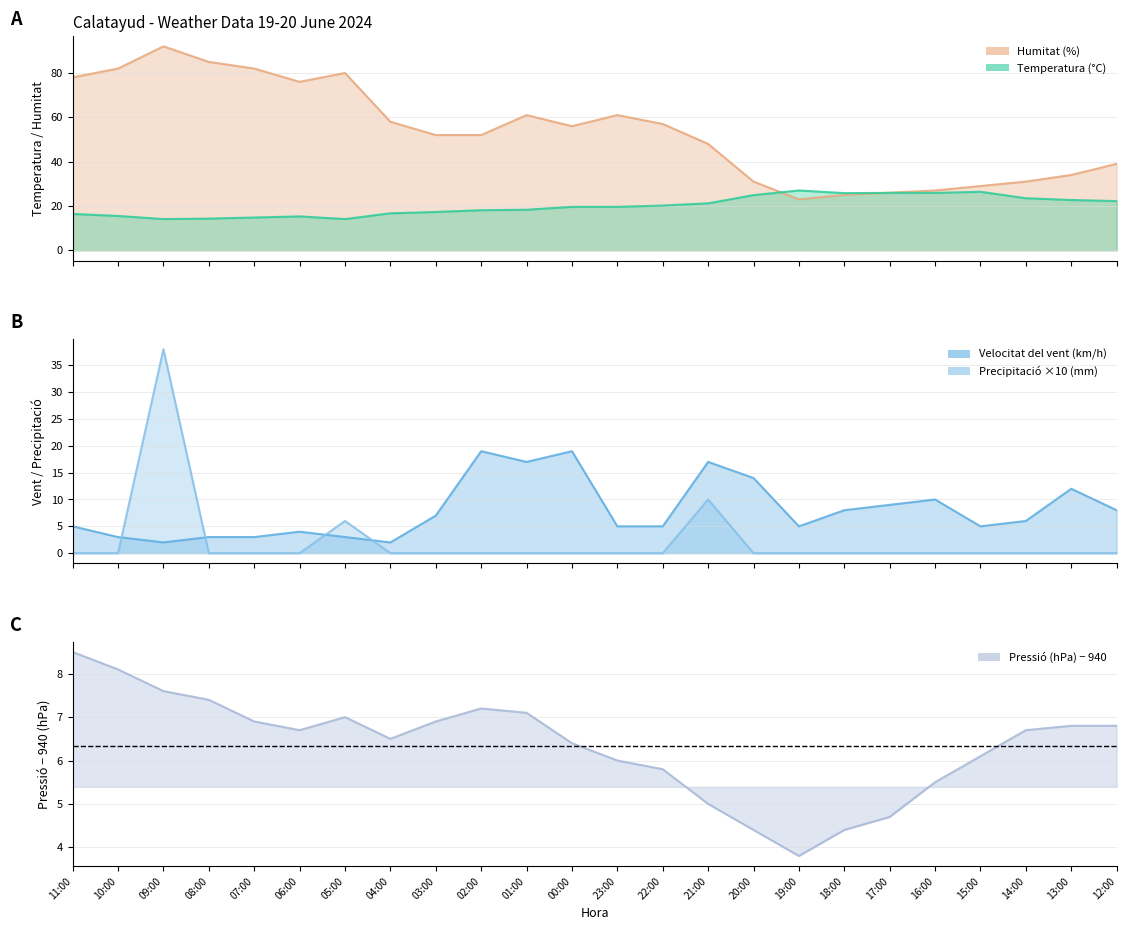

What are all the series names shown in the legend?

Temperatura (°C), Humitat (%), Pressió (hPa) offset, Velocitat del vent (km/h), Precipitació (mm)